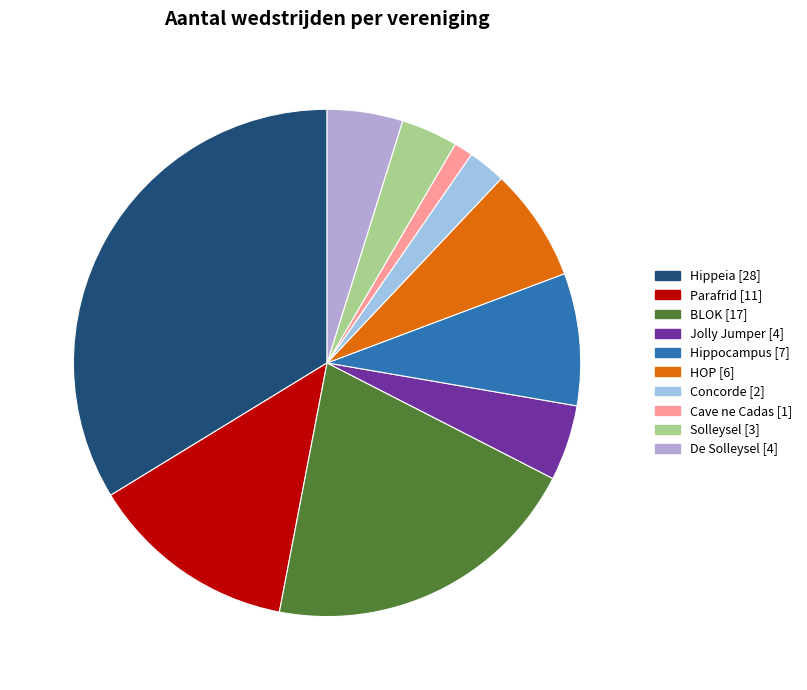

Count the number of slices in the pie.

10